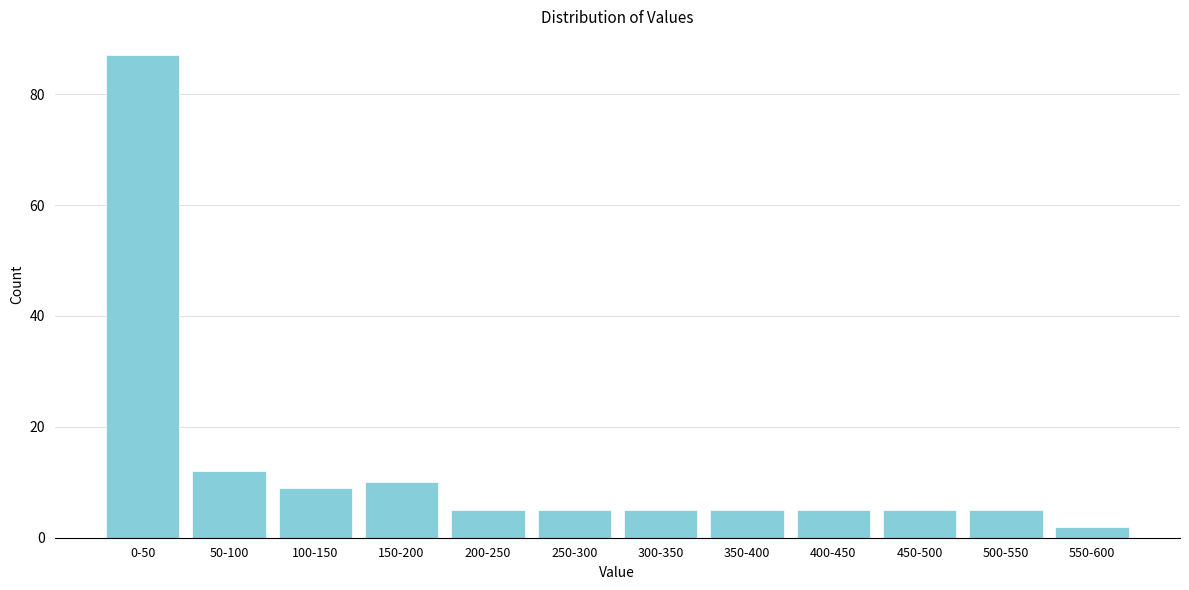

Reading left to right, list all the values displayed in this chart.

87	12	9	10	5	5	5	5	5	5	5	2